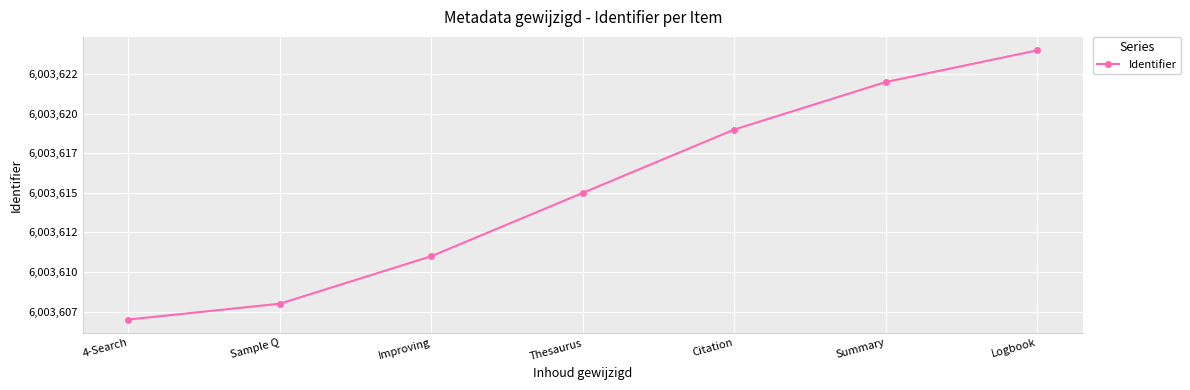

Does the chart have visible grid lines?

Yes